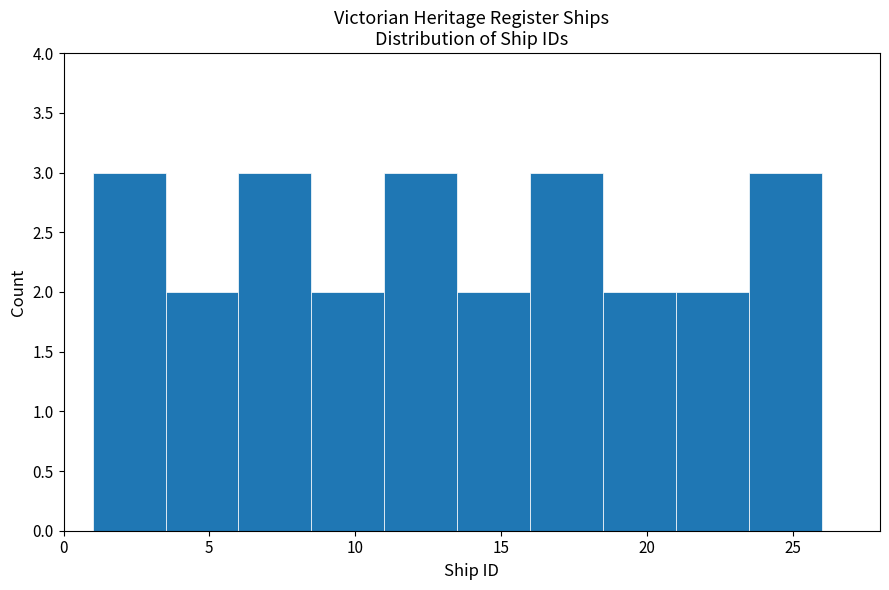

How tall is the bar that spans 13.5 to 16.0 on the x-axis? The values are not printed on the chart, so give them approximately, as read against the axis.

2